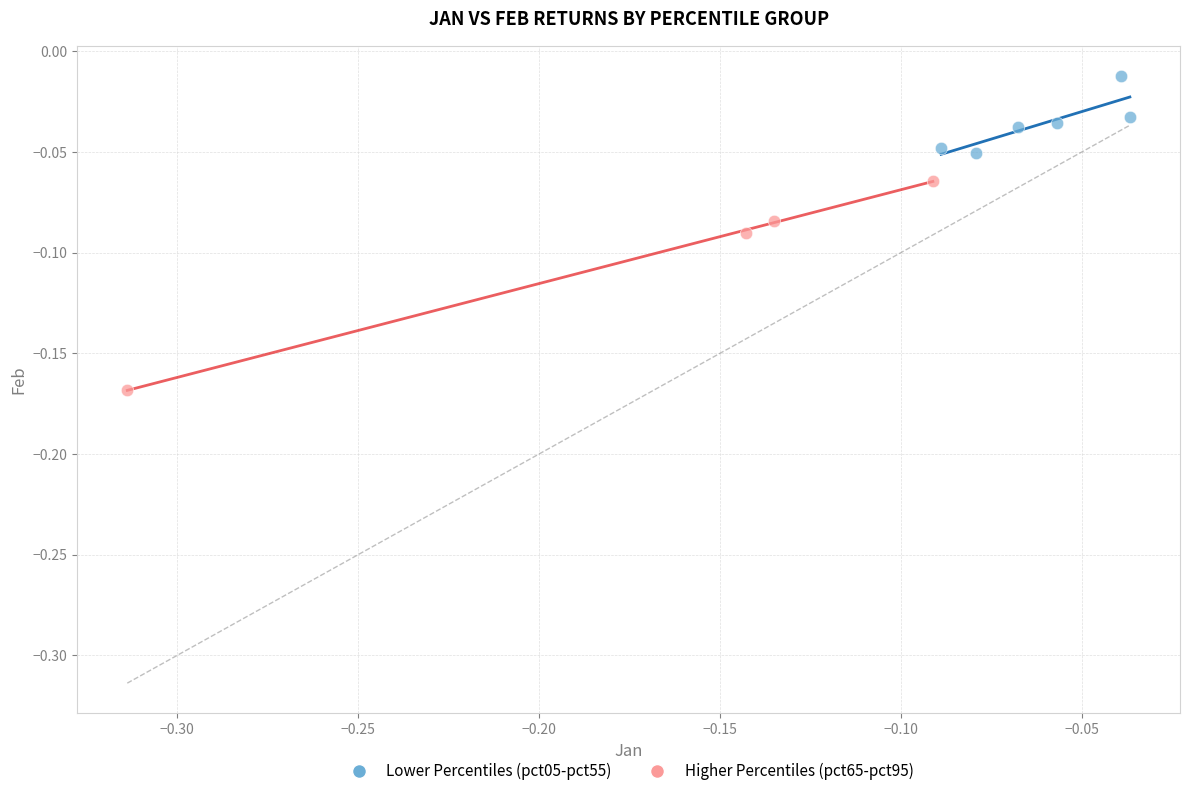

What are all the series names shown in the legend?

Lower Percentiles (pct05-pct55), Higher Percentiles (pct65-pct95)